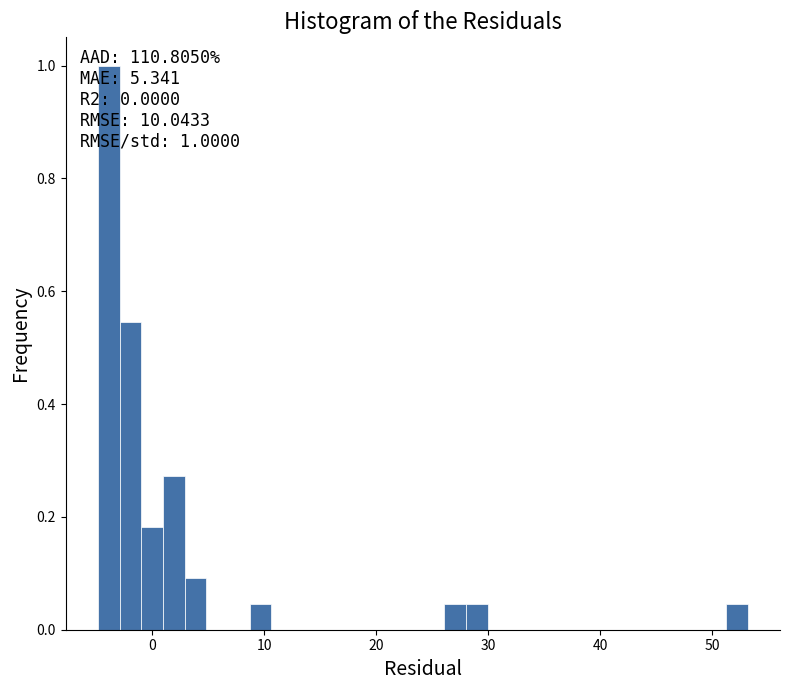

Around what value on the x-axis is the tallest bar? Give the approximate position of its centre, as read against the axis.

-4